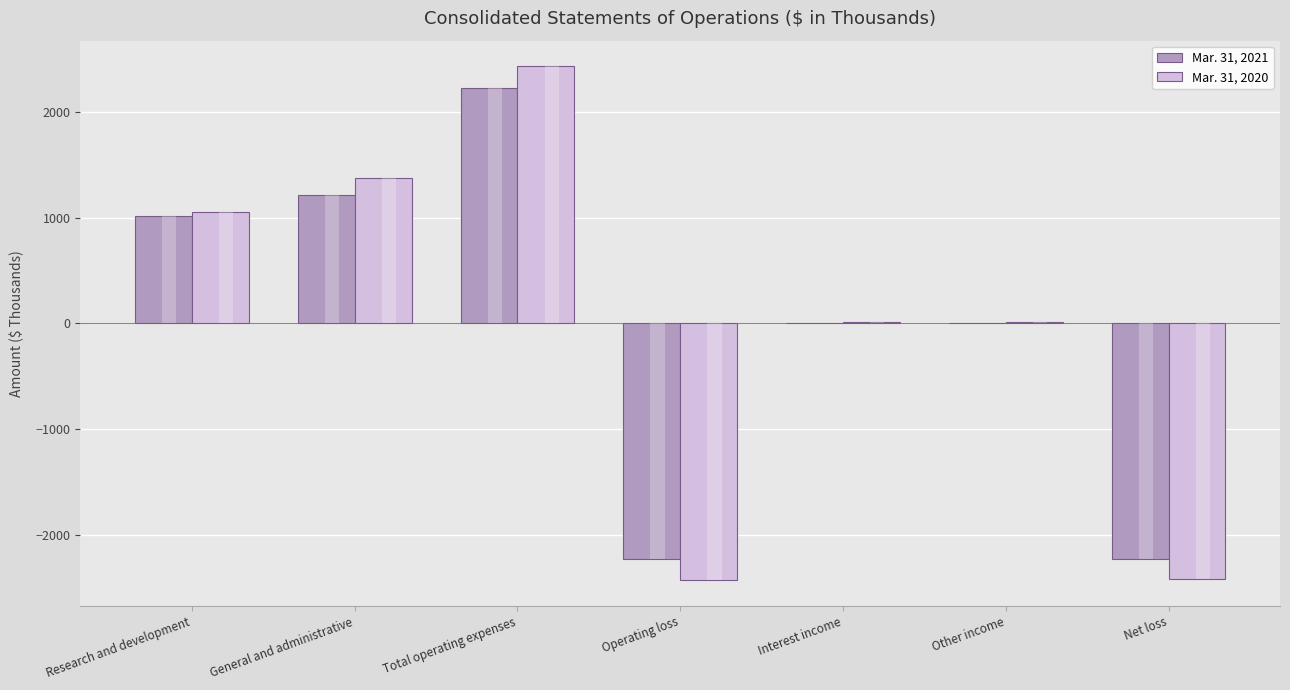

Rank the categories by Mar. 31, 2021 value from lowest to highest.

Operating loss, Net loss, Interest income, Other income, Research and development, General and administrative, Total operating expenses